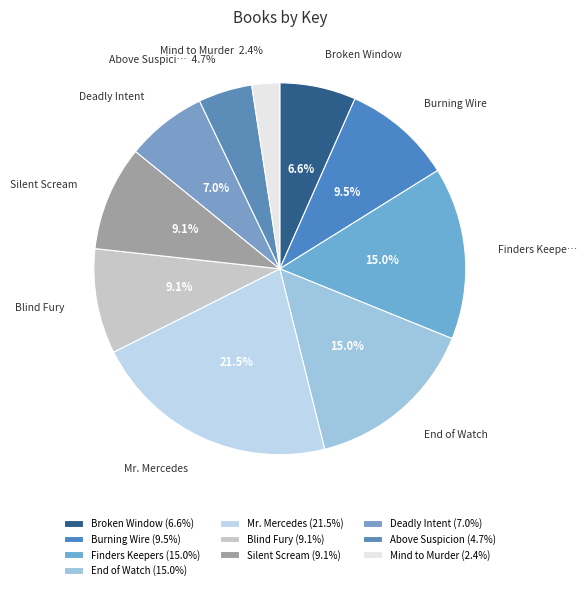

How many slices are in this pie chart?

10